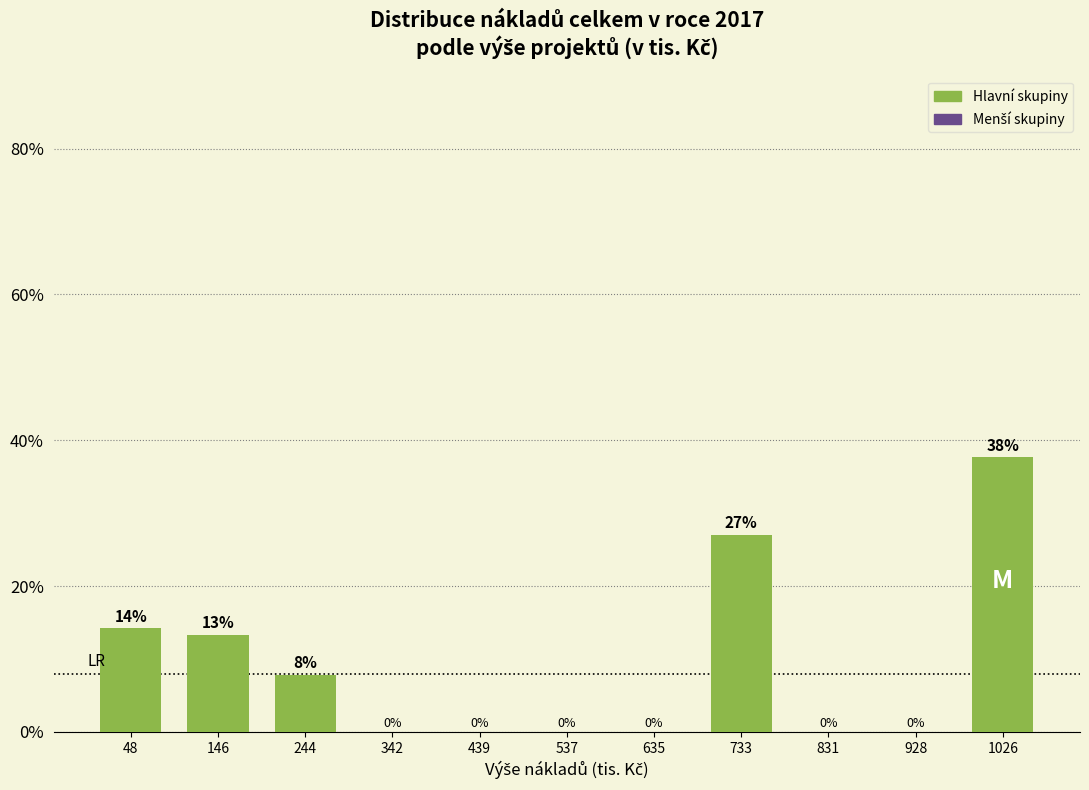

Between 831 and 146, which is larger?

146